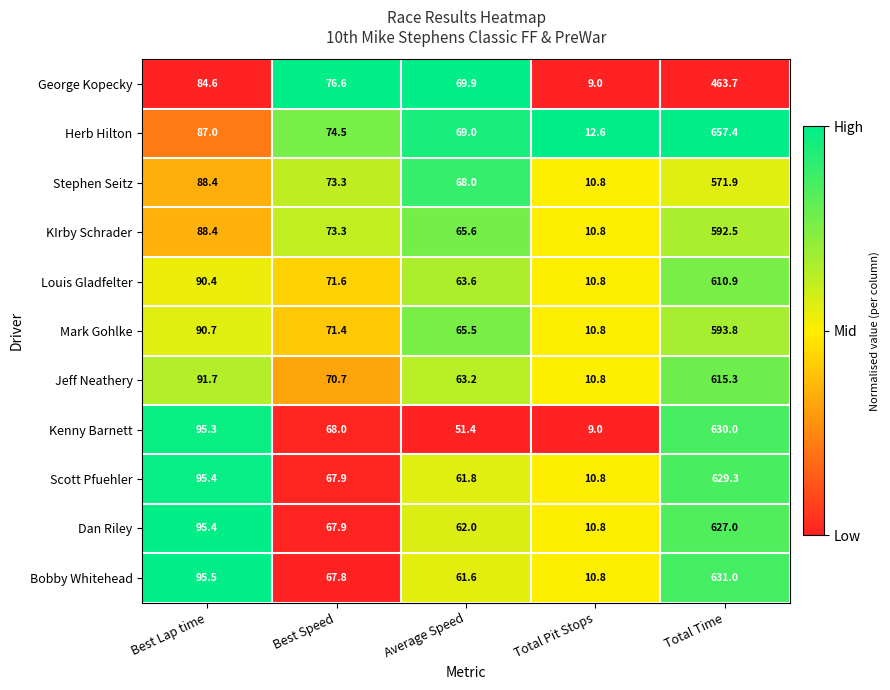

How many data points does each series have?

5